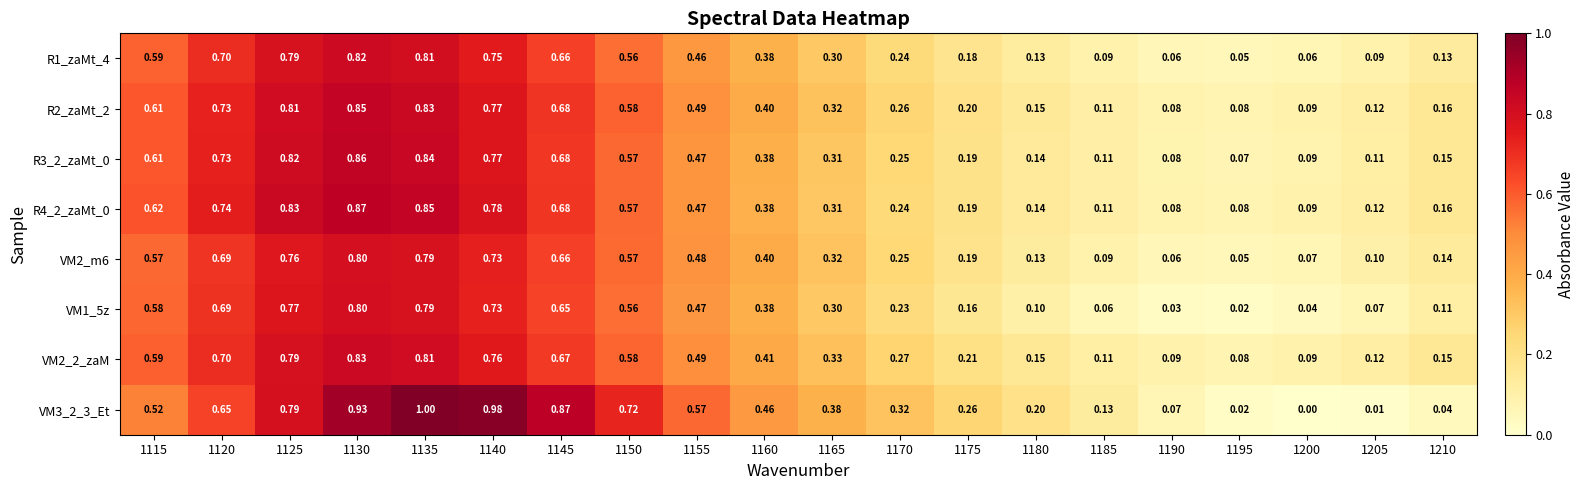

Is the value of VM3_2_3_Et at 1210 greater than the value of VM1_5z at 1150?

No